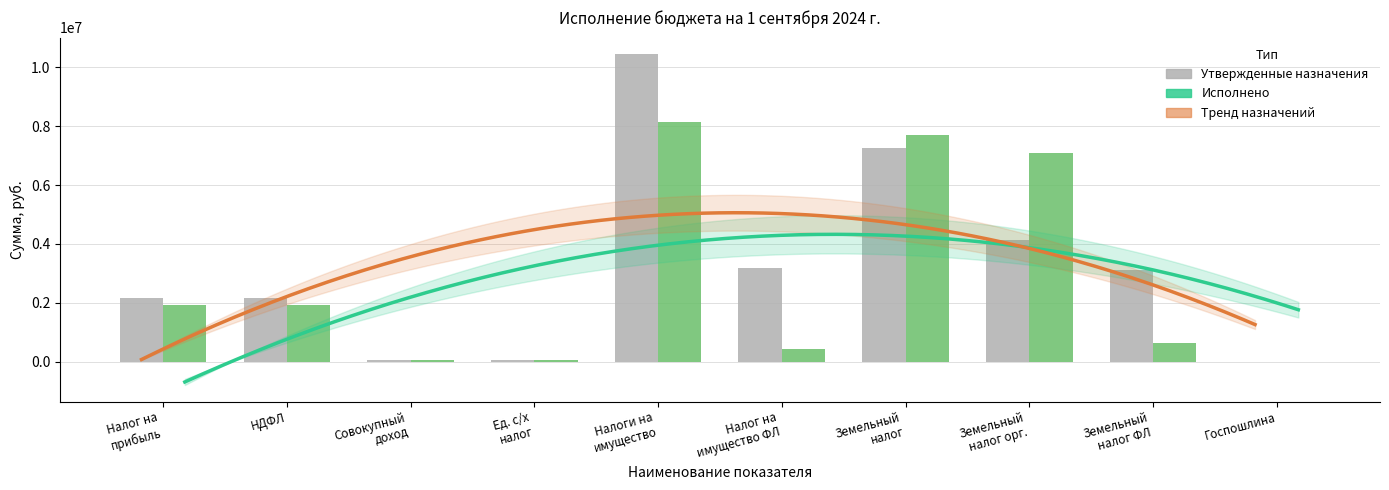

Reading left to right, list all the values displayed in this chart.

Утвержденные назначения: 2180000.0	2180000.0	45000.0	45000.0	10450000.0	3200000.0	7250000.0	4150000.0	3100000.0	5000.0
Исполнено: 1926667.9	1926667.9	60542.0	60542.0	8140799.3	424324.8	7716474.5	7087116.8	629357.7	600.0